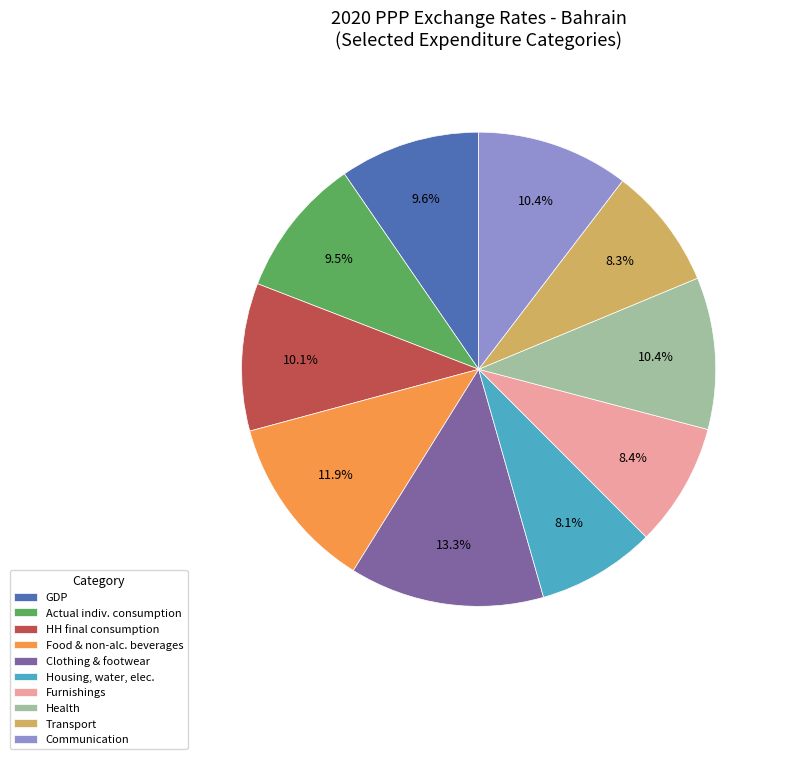

Is Communication the majority of the pie?

No